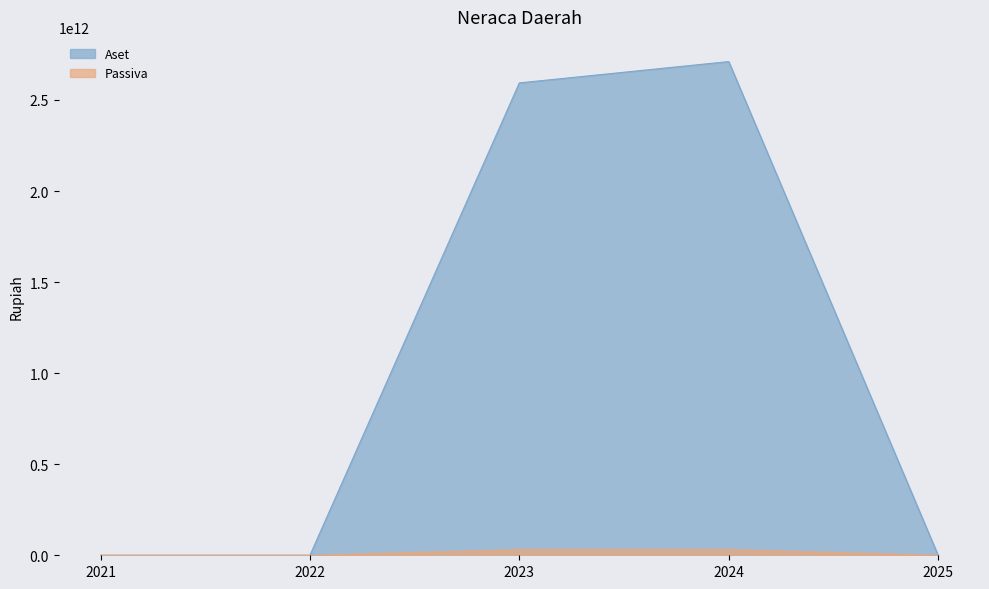

Rank the series by their average value, from lowest to highest.

Passiva, Aset